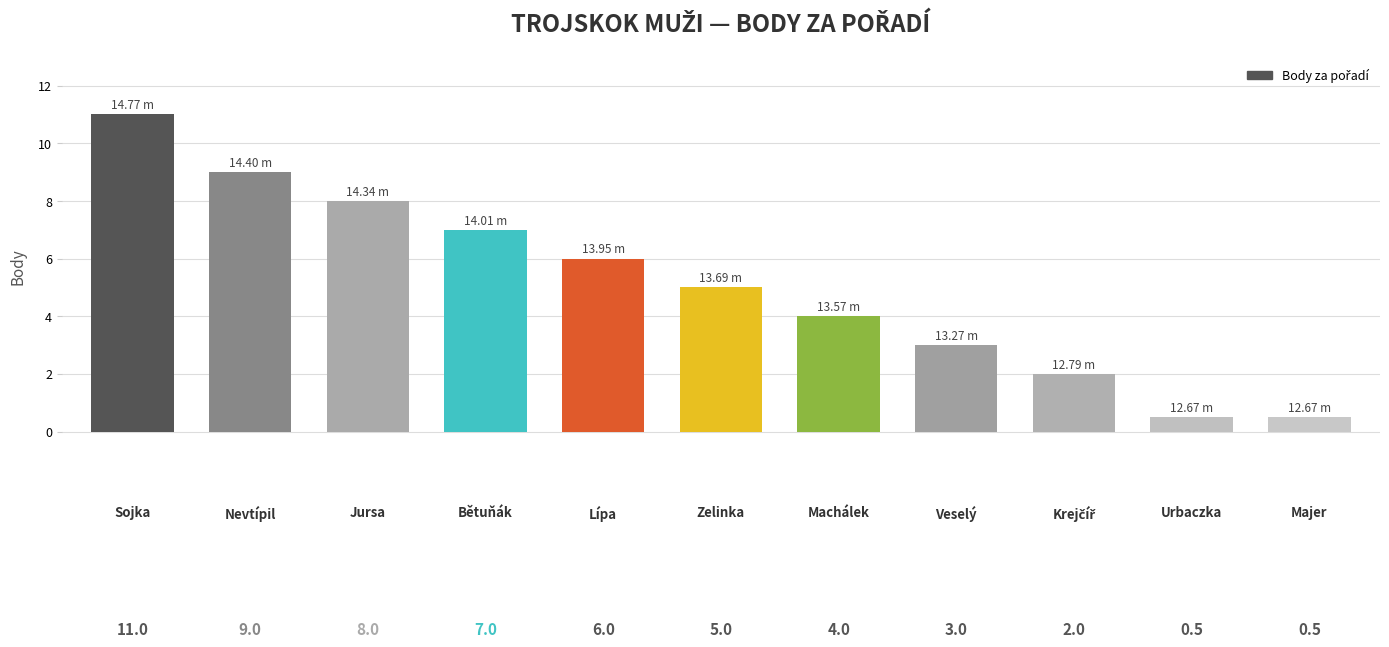

What is the sum of the values at Lípa and Majer?

6.5